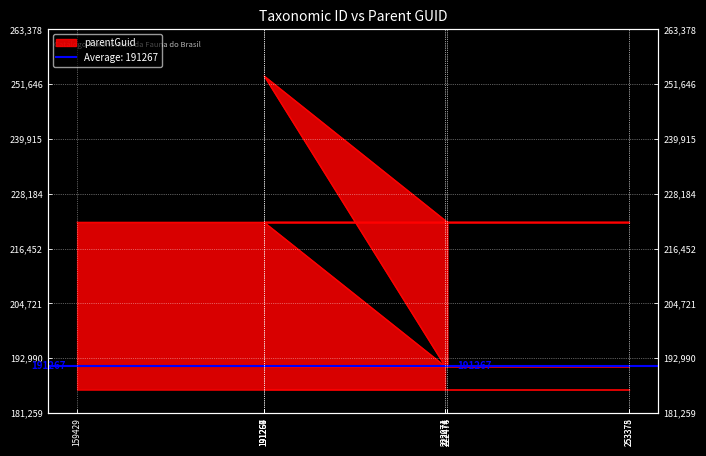

What position from the right is 253378?

7